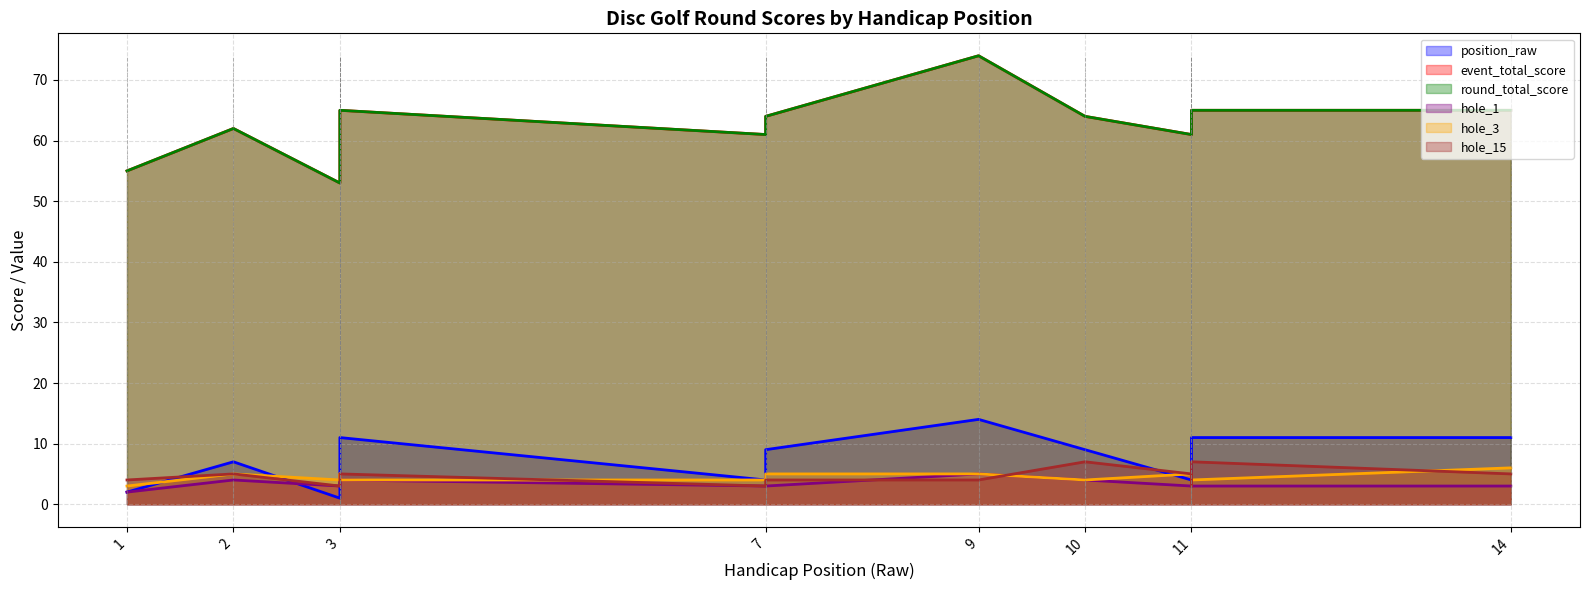

Which series has the largest total across all categories?

event_total_score